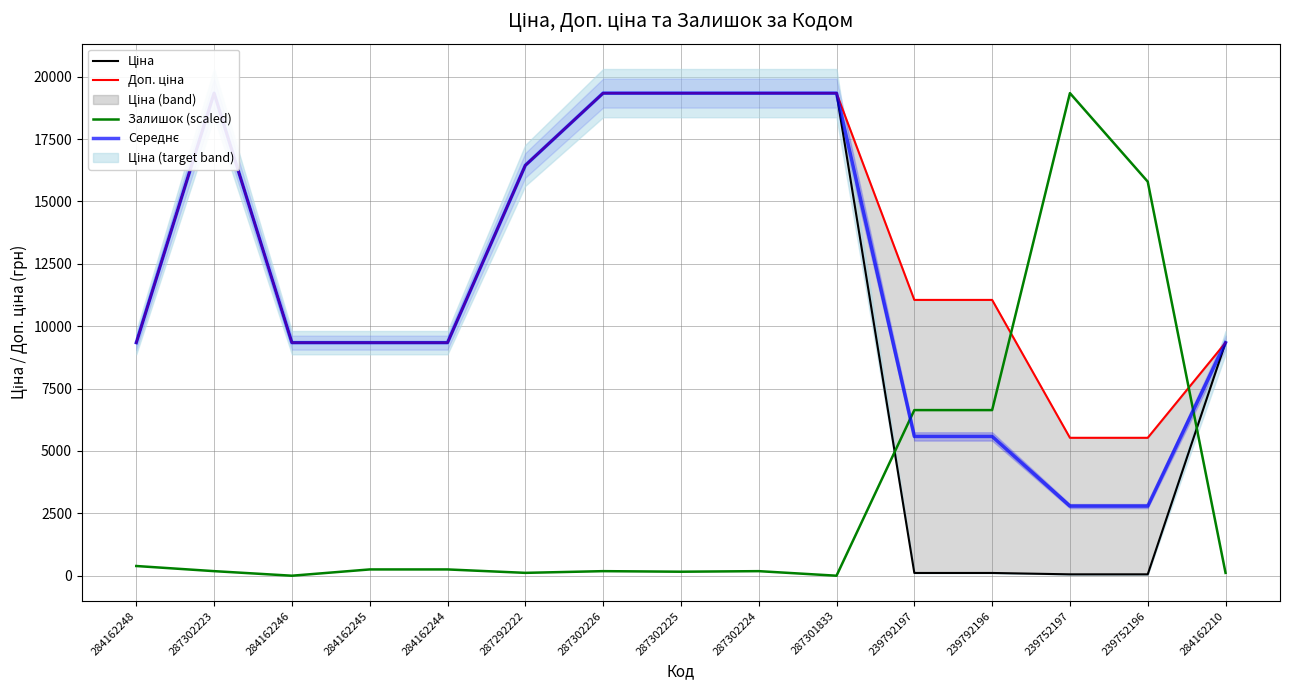

How many values in the Доп. ціна series are below 11055?

7